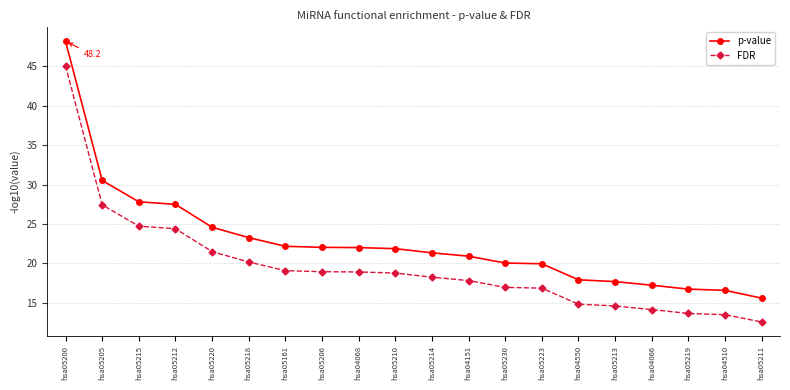

What is the sum of the p-value values at hsa04066 and hsa05213?

34.9